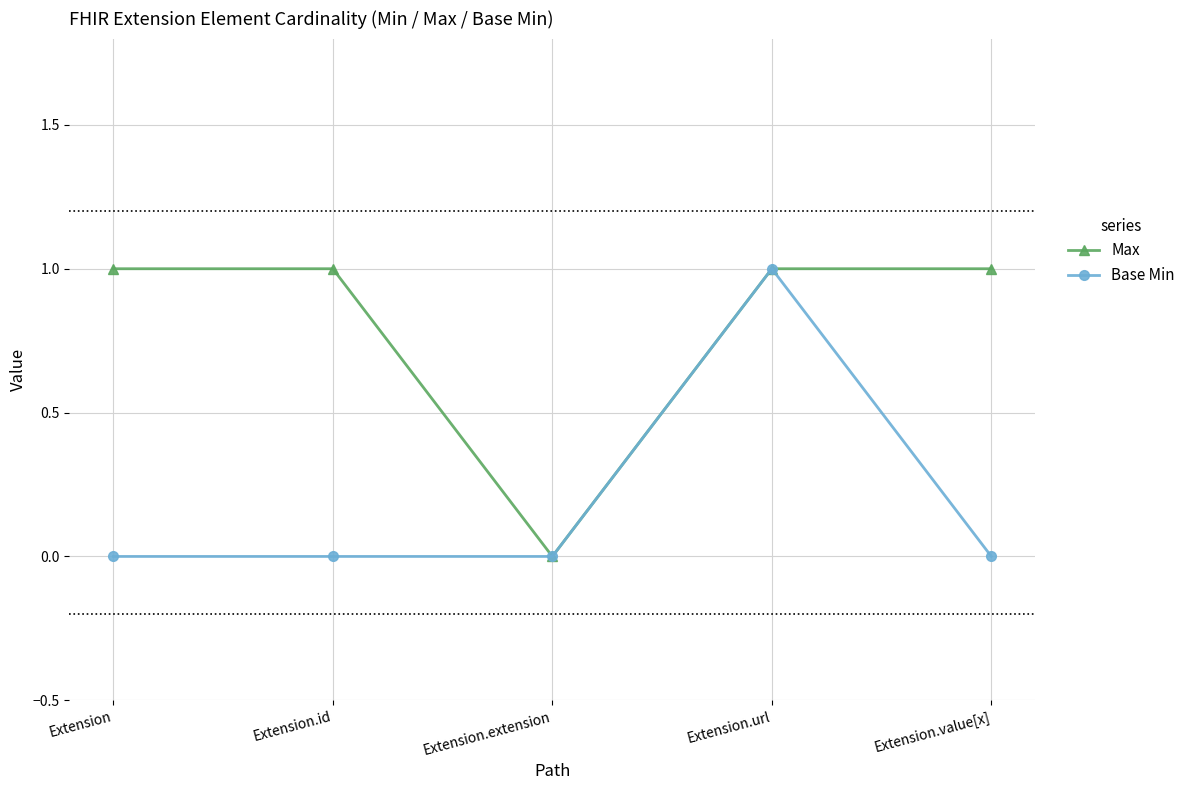

True or false: Base Min has more than 0 interior local peaks.

True